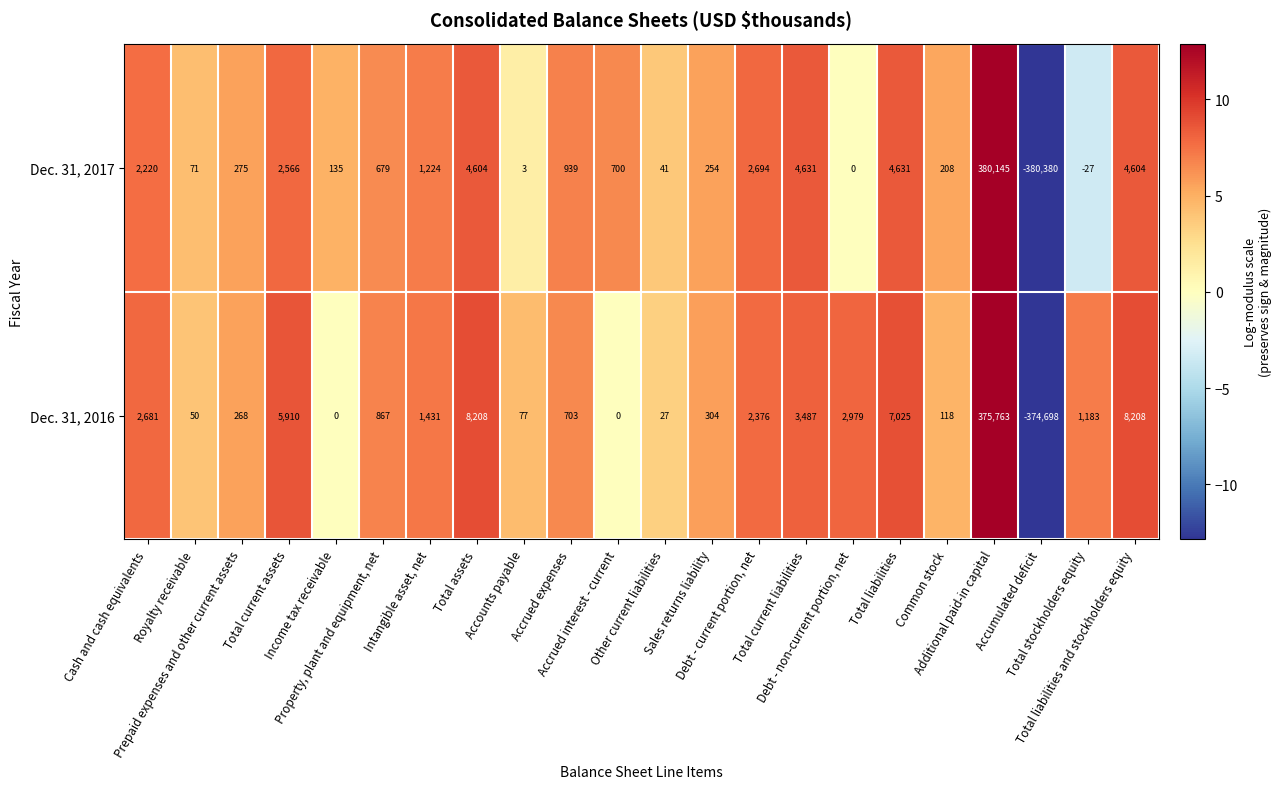

Which series has the largest total across all categories?

Dec. 31, 2016